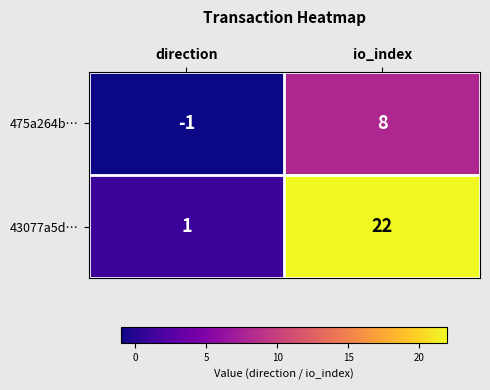

List the series in order of their peak value, lowest first.

475a264b…, 43077a5d…